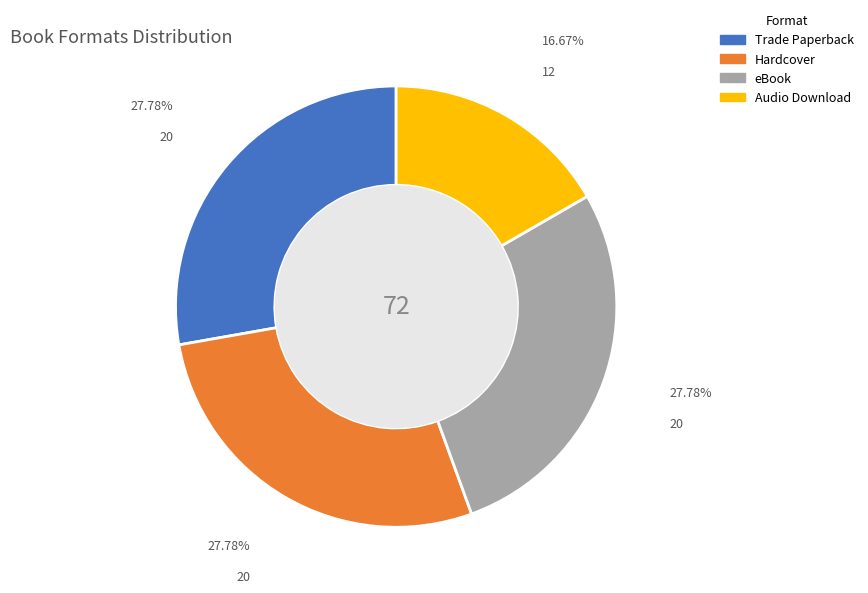

The Trade Paperback slice represents 18% of the pie. True or false?

False